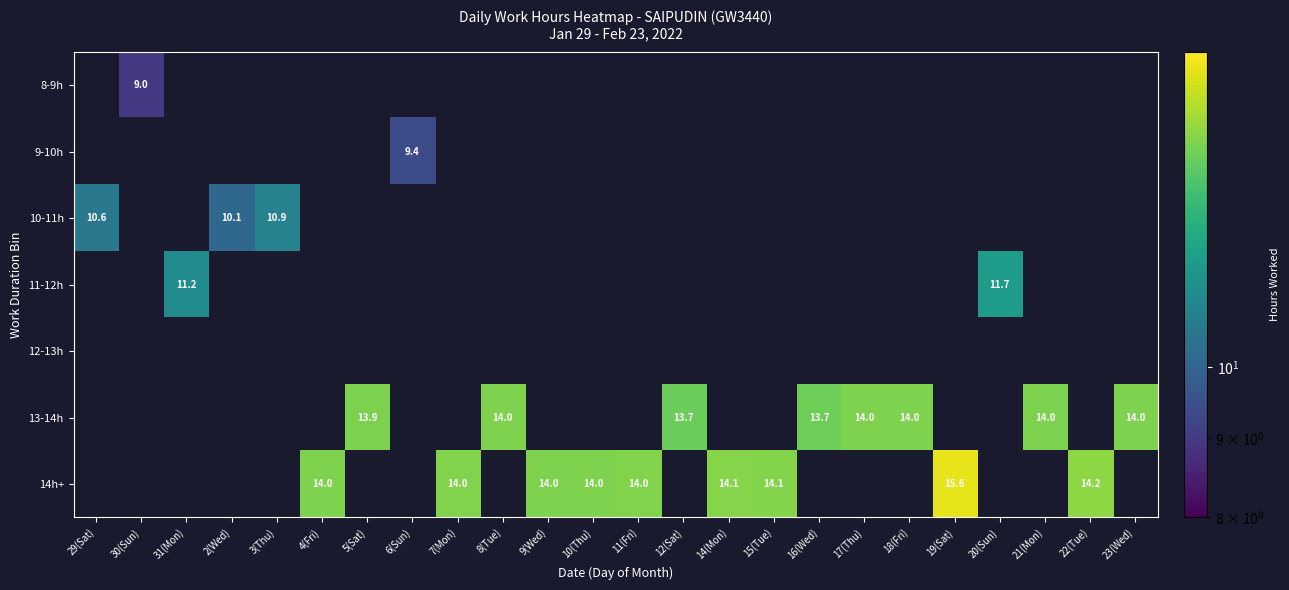

True or false: 10-11h has a value of 10.6 at 29(Sat).

True